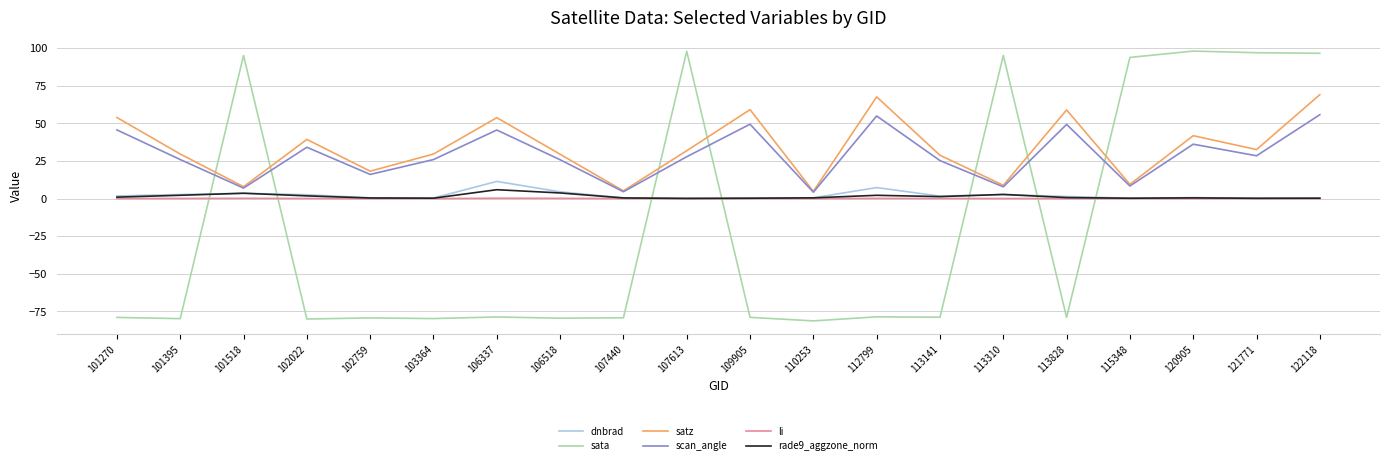

What is the minimum value for sata?

-81.3